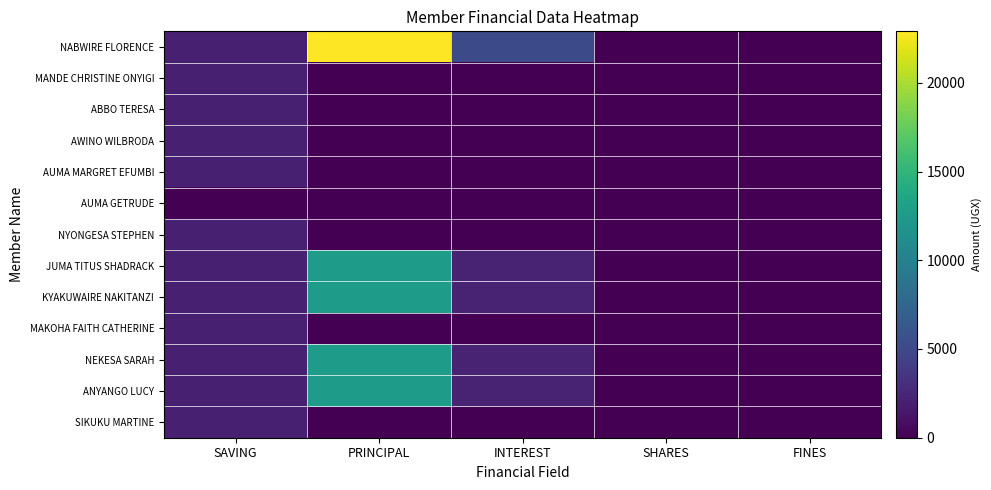

At which category is the sum across all series the highest?

PRINCIPAL